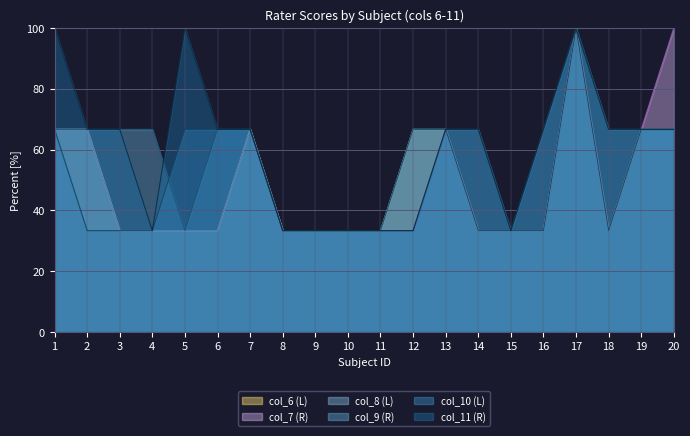

True or false: col_7 (R) and col_9 (R) intersect in this chart.

False